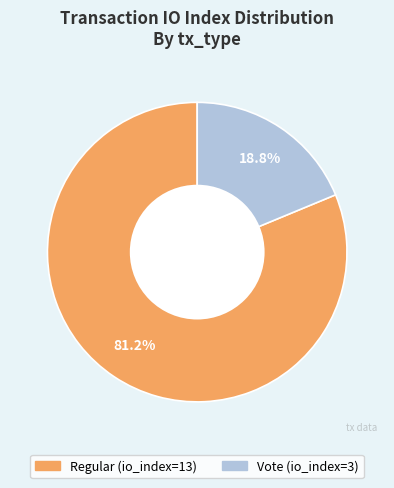

The Regular (io_index=13) slice represents 81% of the pie. True or false?

True